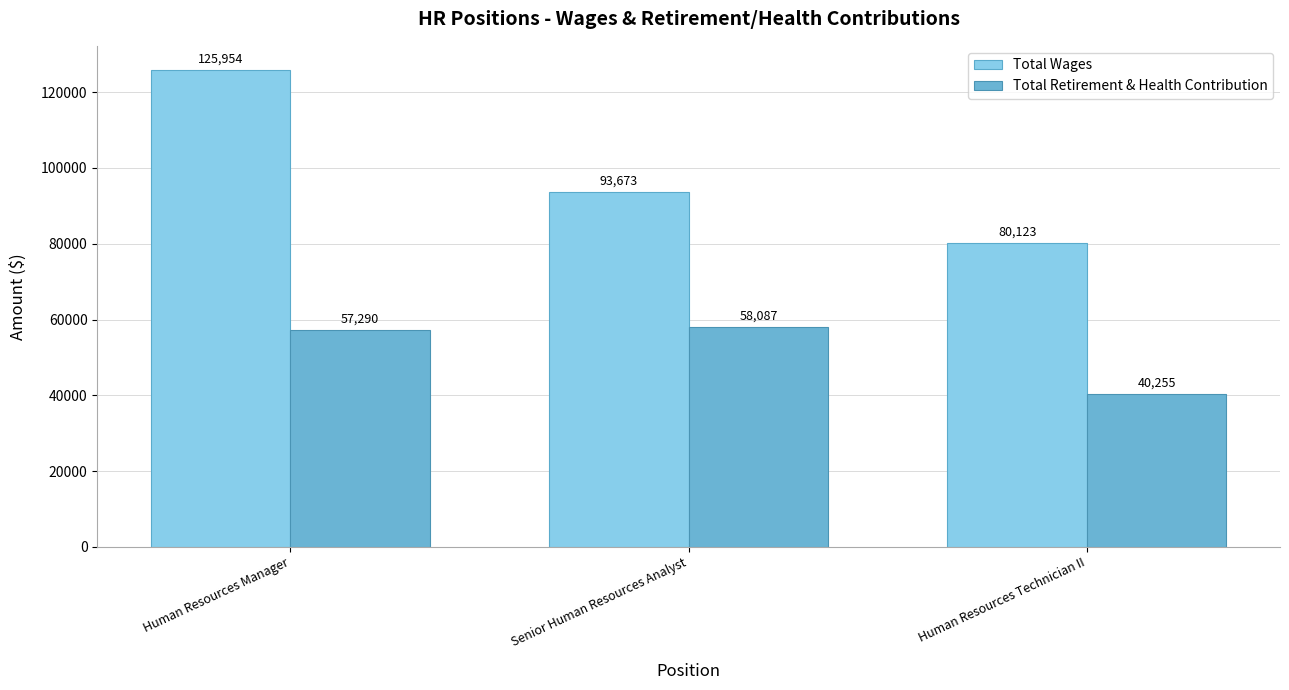

What are all the series names shown in the legend?

Total Wages, Total Retirement & Health Contribution